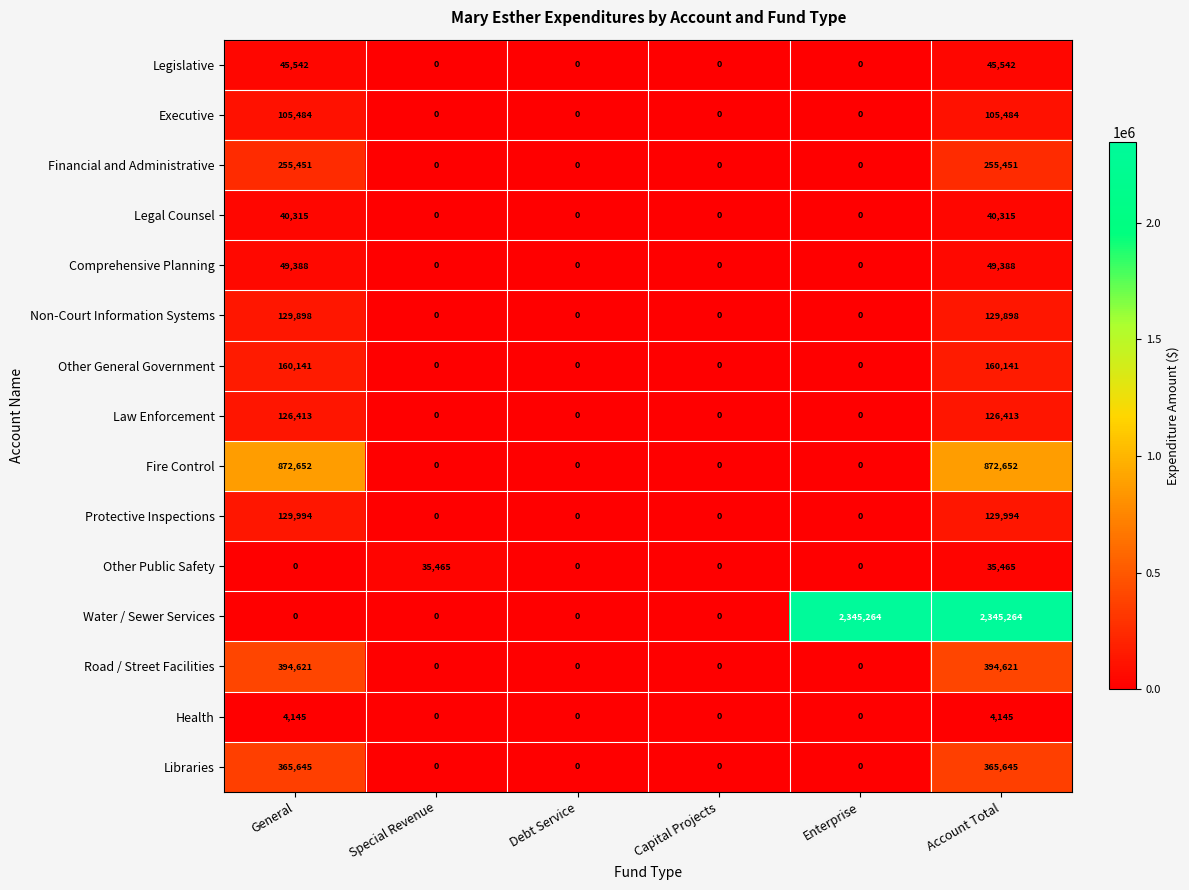

What is the sum of all Protective Inspections values?

259988